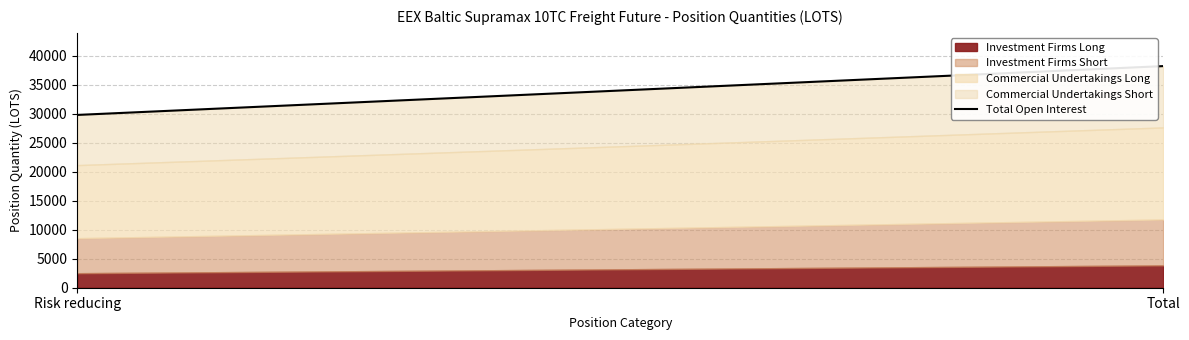

What is the label of the 2nd point from the left?

Total